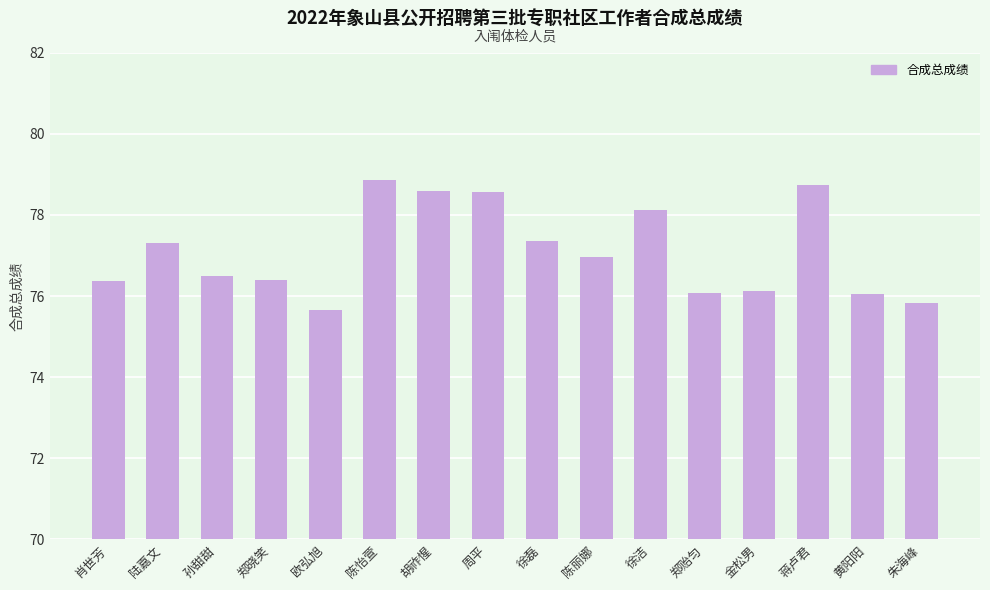

What is the label of the 6th bar from the right?

徐洁